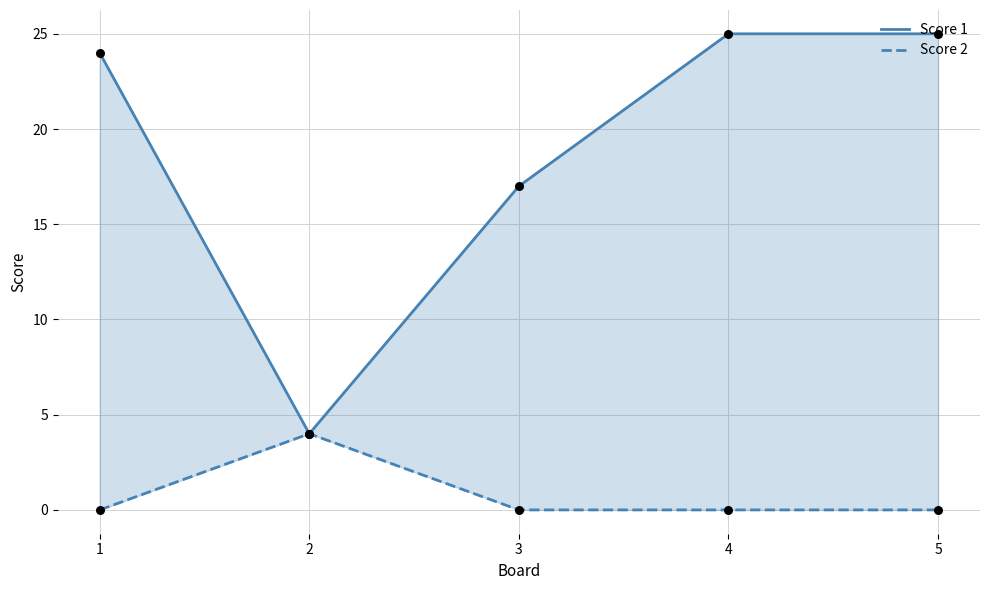

At how many categories does at least one series exceed 10?

4